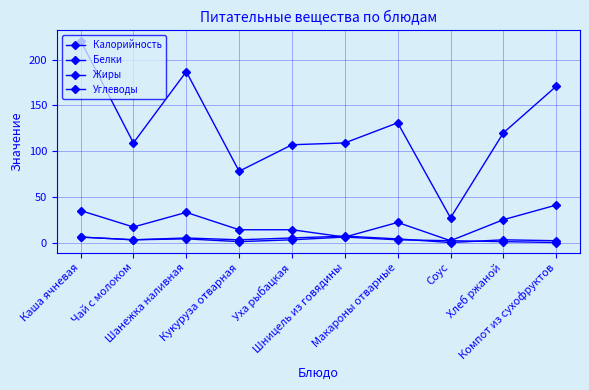

Does the chart display data point markers on the line(s)?

Yes